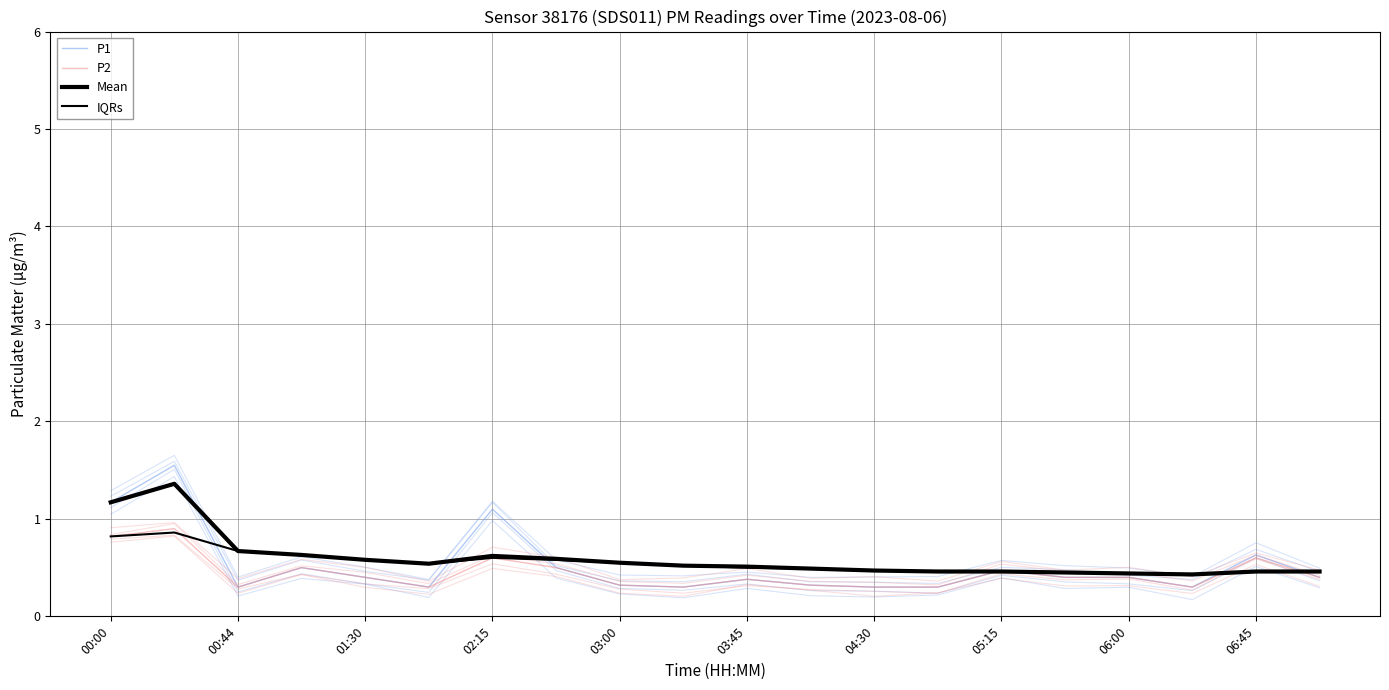

Rank the series by their average value, from highest to lowest.

Mean, IQRs, P1, P2